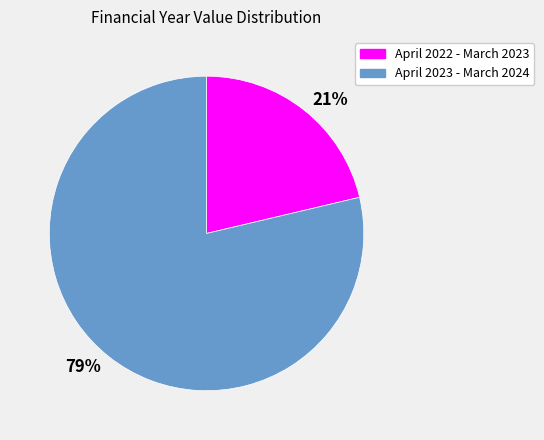

Is the sum of April 2022 - March 2023 and April 2023 - March 2024 greater than half?

Yes